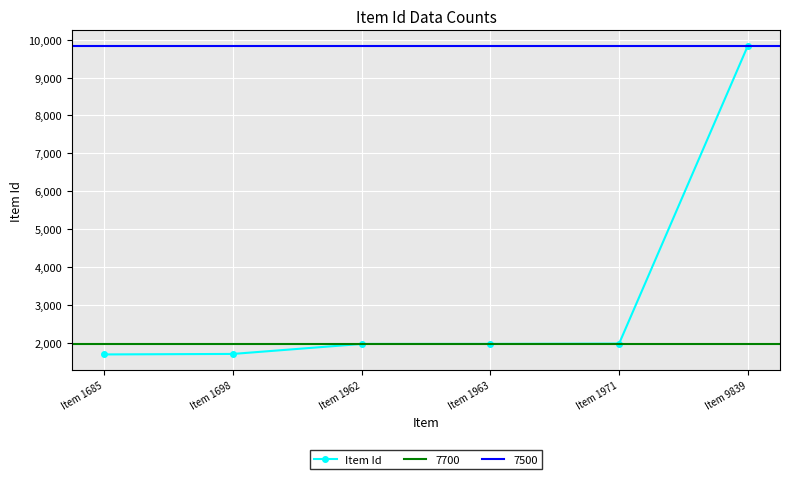

List the labels in order of value, smallest first.

Item 1685, Item 1698, Item 1962, Item 1963, Item 1971, Item 9839